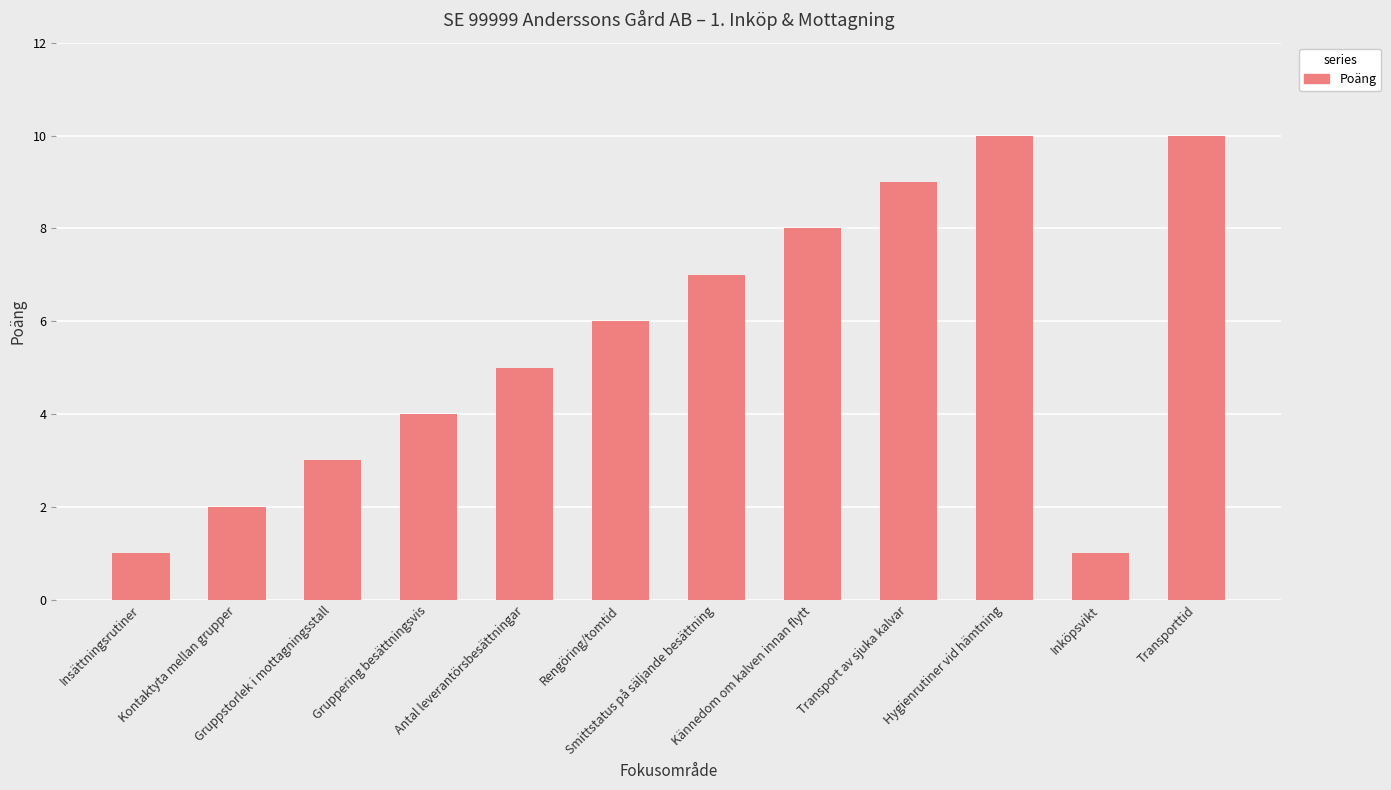

What is the average value?

6